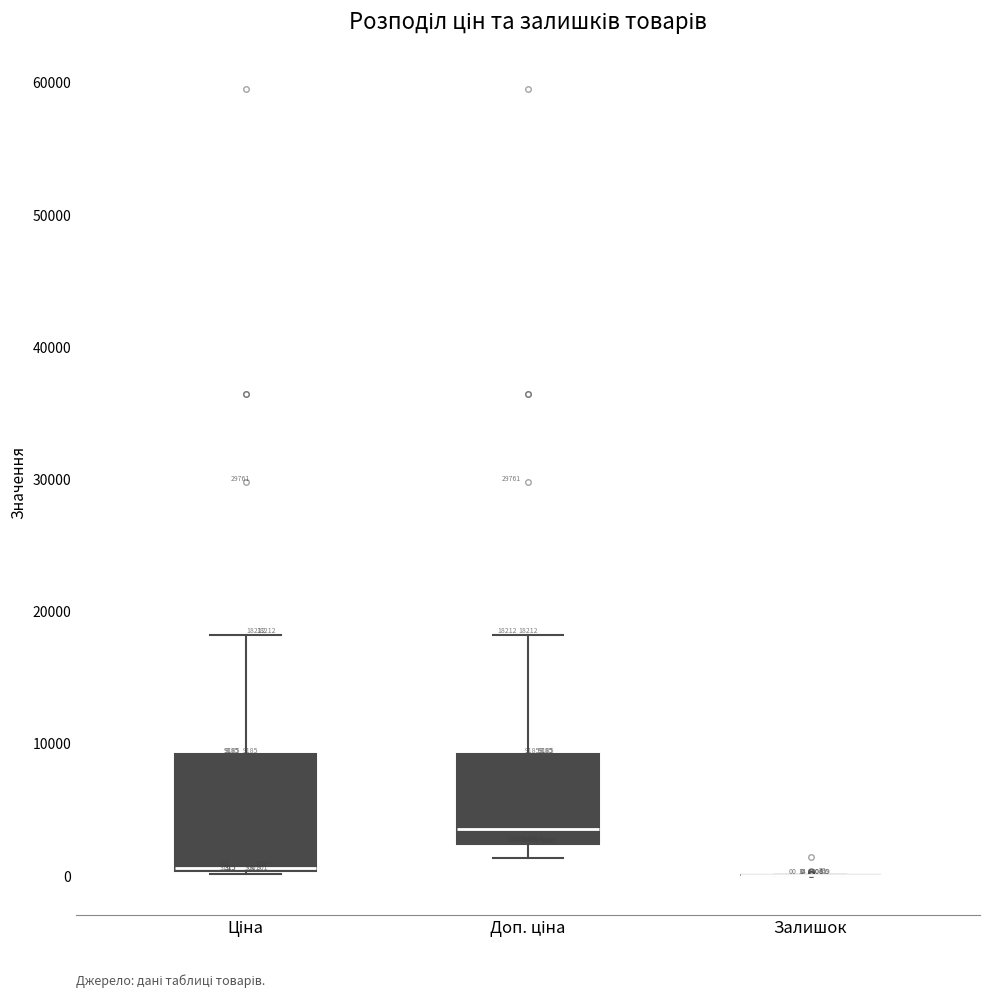

Which box is the tallest, from its lower edge to its upper edge?

Ціна